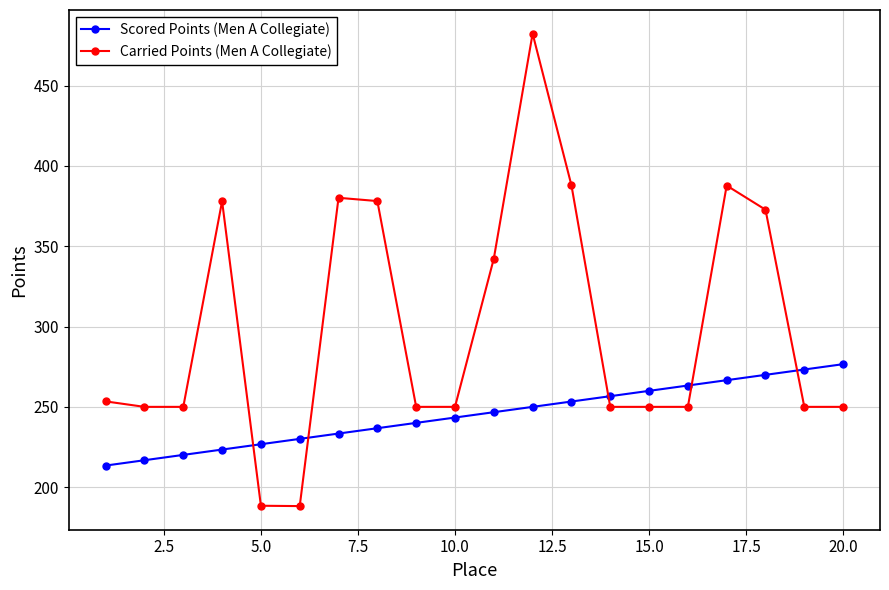

What is the value of the Carried Points (Men A Collegiate) point at the 13th from the left?

387.9